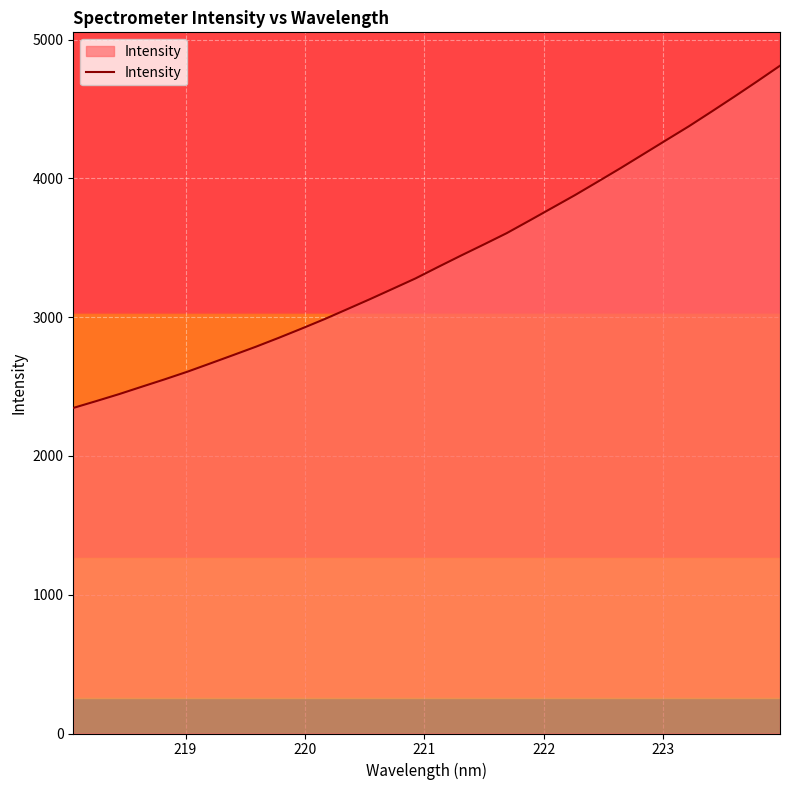

What is the difference between the maximum and minimum values?

2465.8